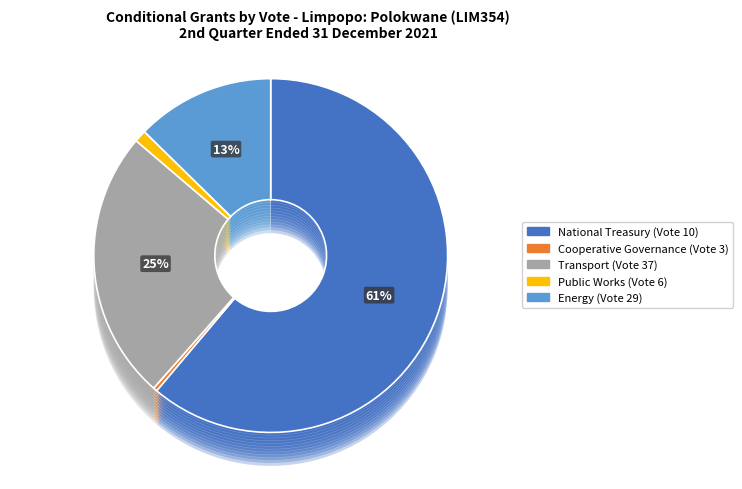

What portion of the pie excludes Cooperative Governance (Vote 3)?

99.6%